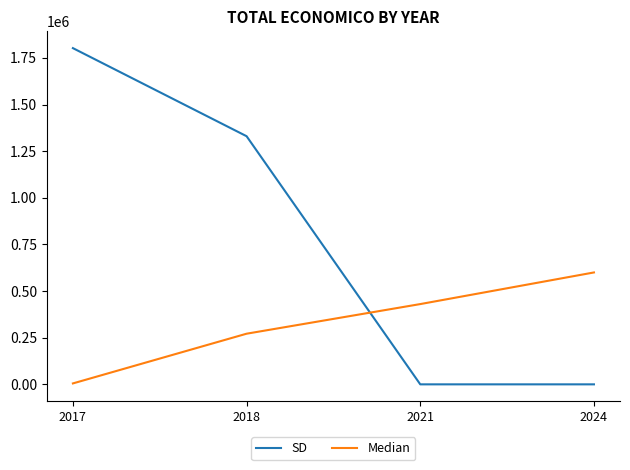

What is the sum of the SD values at 2018 and 2021?

1330503.6